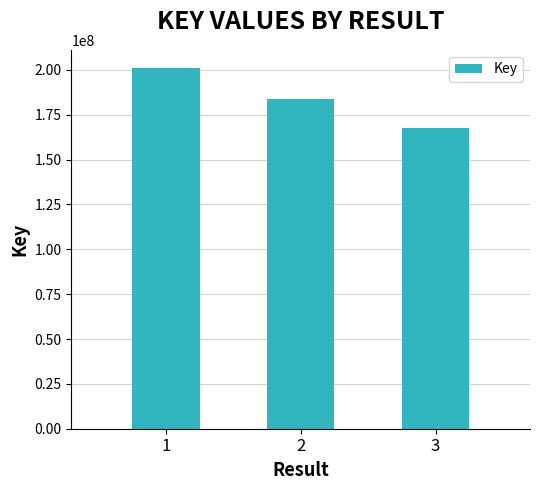

Rank the categories by value from lowest to highest.

3, 2, 1